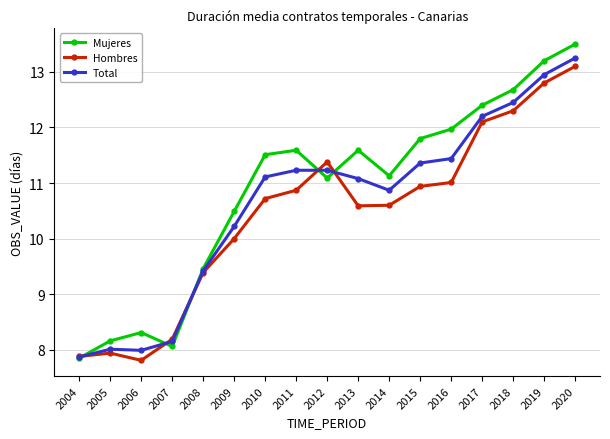

True or false: Total and Mujeres cross at least once.

True